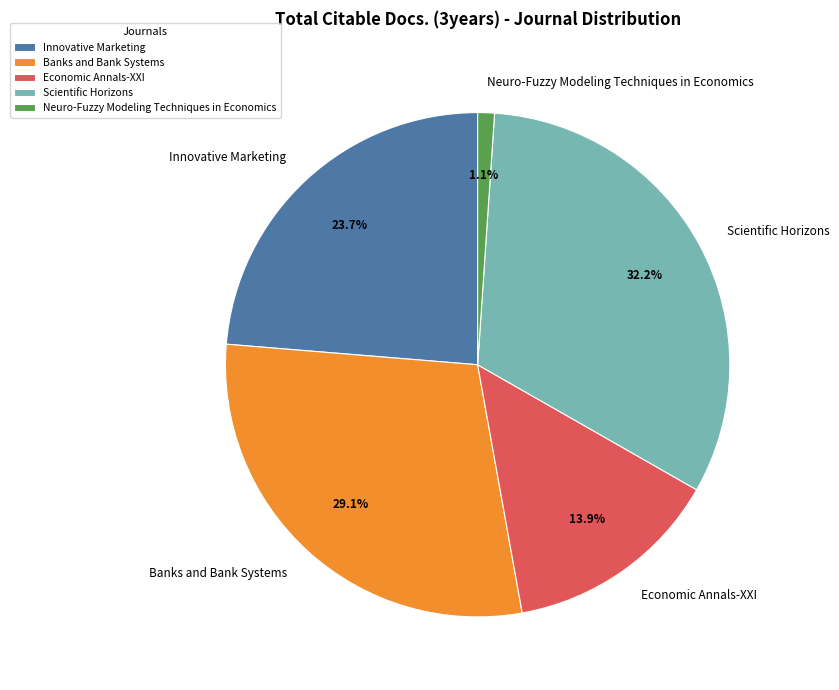

How many segments does this pie chart have?

5